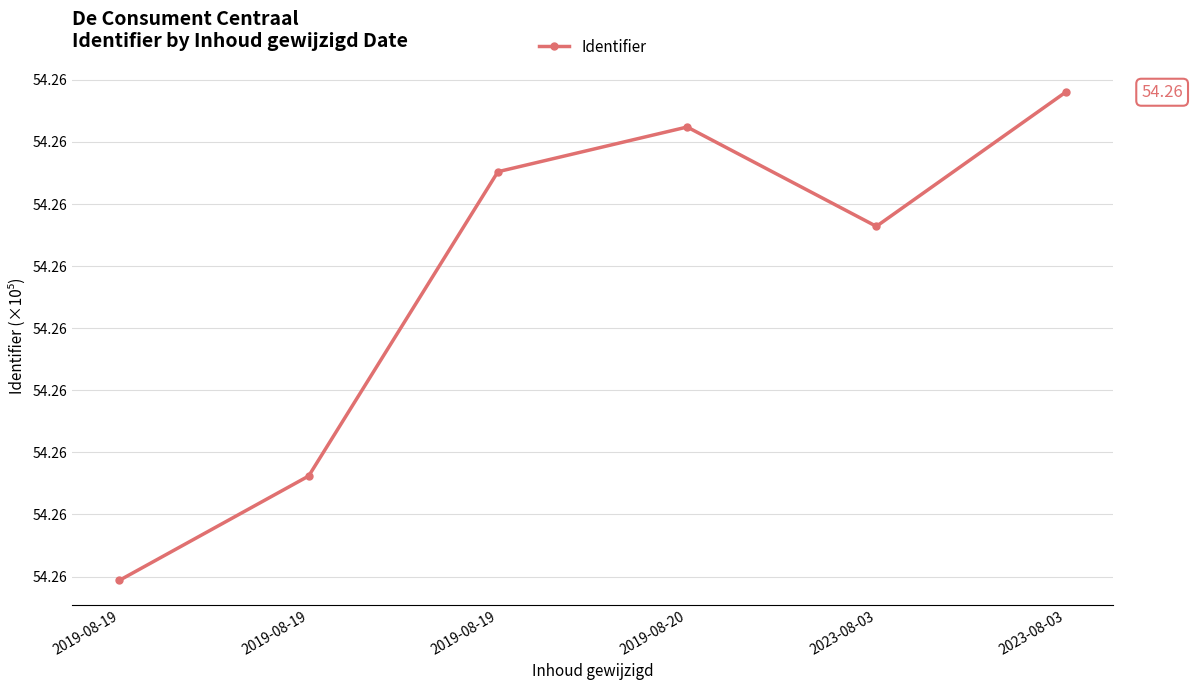

What is the value of the 6th point from the left?

54.3